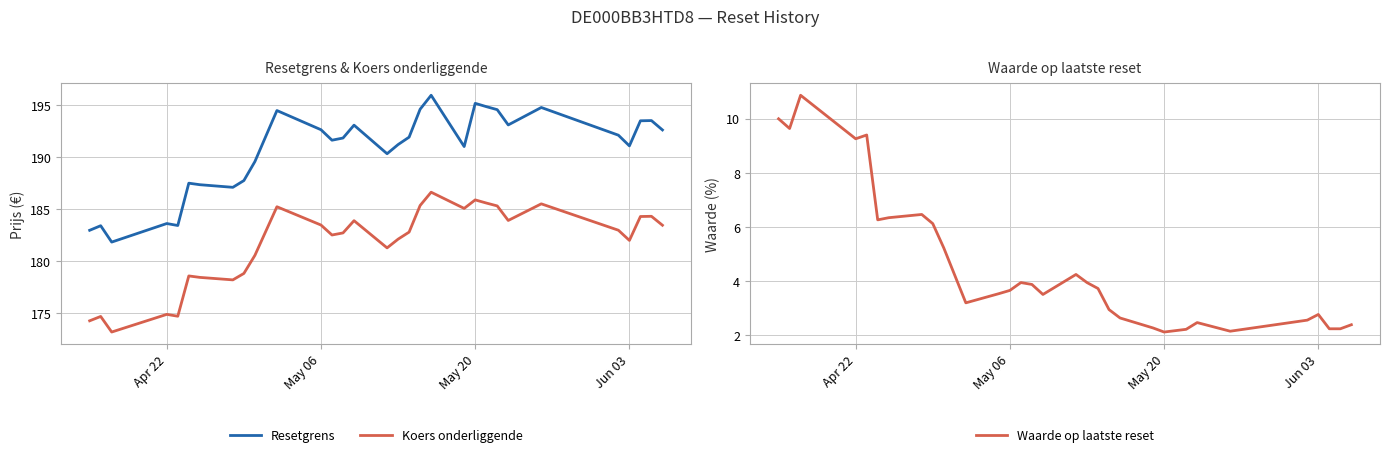

The Koers onderliggende series shows 174.9 at Apr 22. True or false?

True